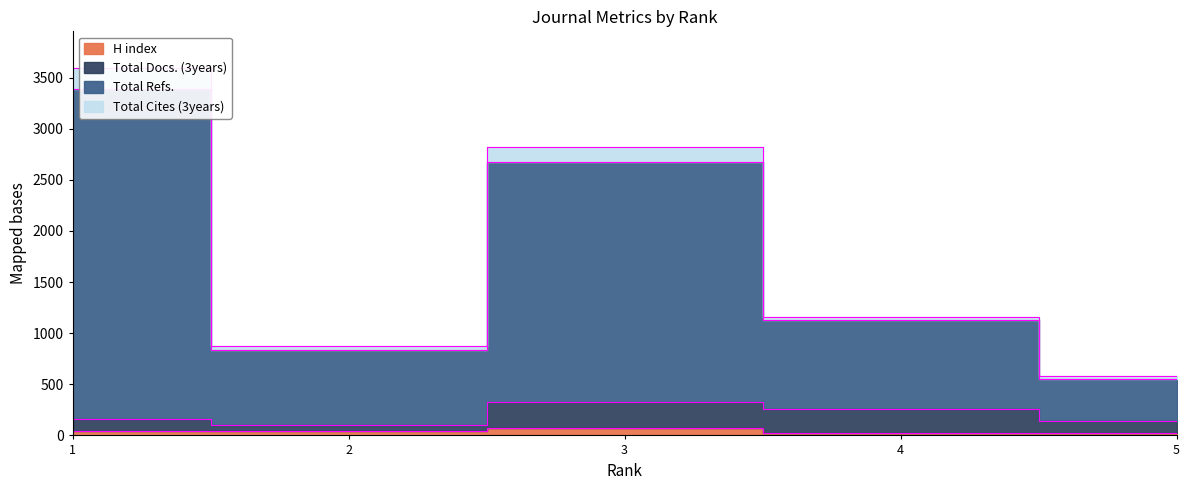

What is the difference between the second highest and second lowest values in the Total Refs. series?

1948